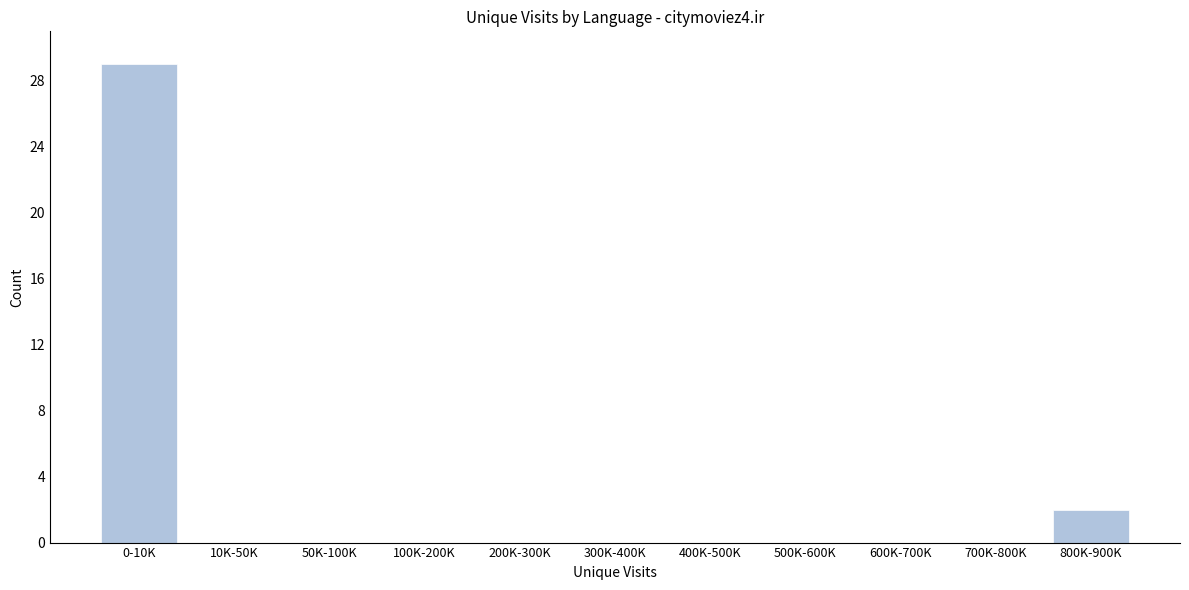

Reading right to left, what are all the values shown in this chart?

800K-900K=2	700K-800K=0	600K-700K=0	500K-600K=0	400K-500K=0	300K-400K=0	200K-300K=0	100K-200K=0	50K-100K=0	10K-50K=0	0-10K=29